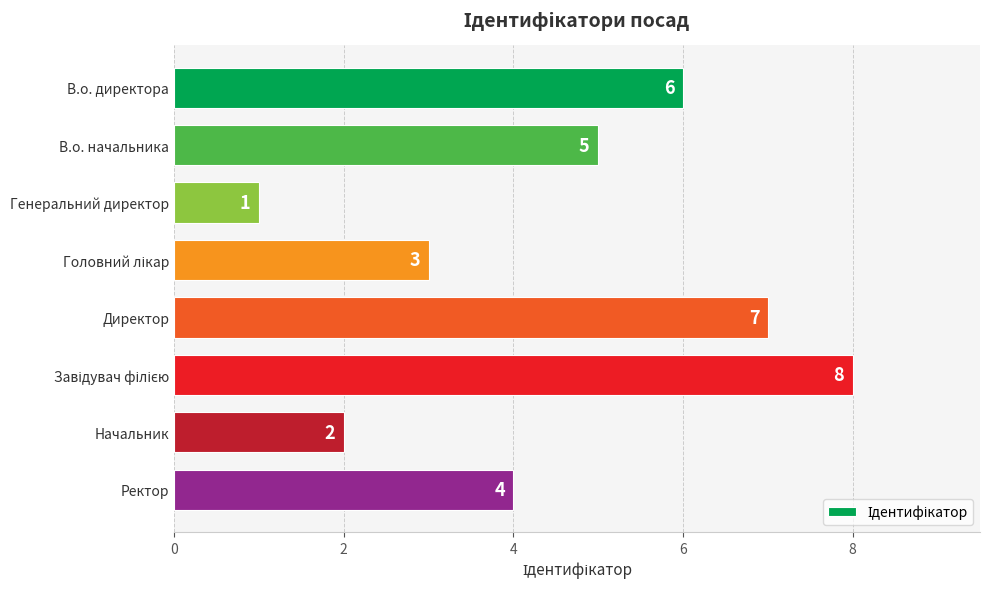

Are the bars horizontal?

Yes